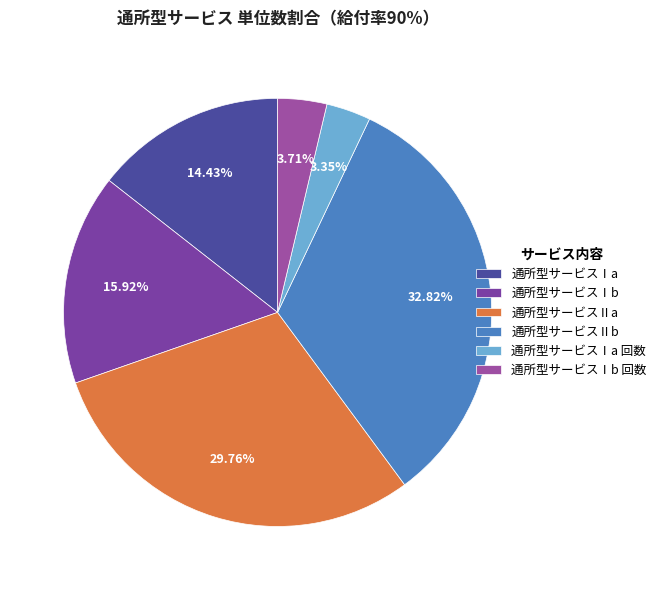

What percentage is the 通所型サービスⅠb 回数 slice, to the nearest percent?

4%